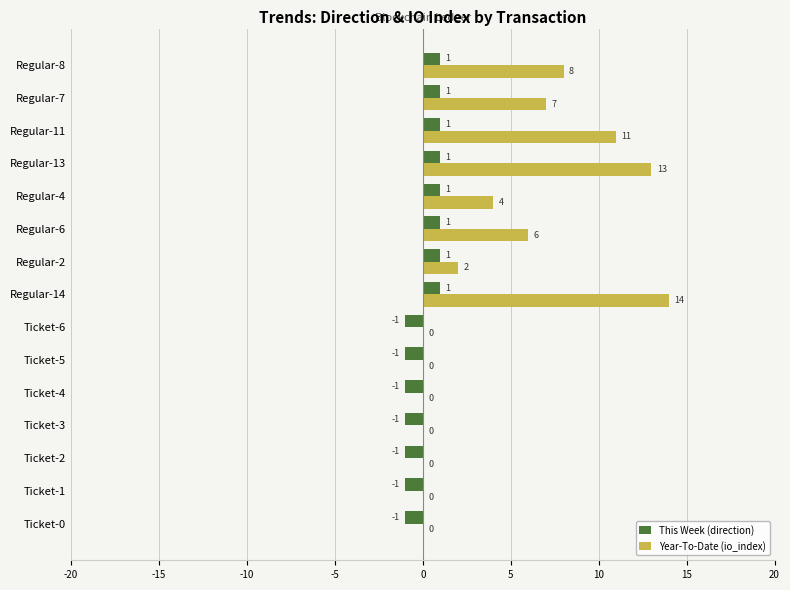

Which series changed the most between Regular-2 and Regular-13?

Year-To-Date (io_index)